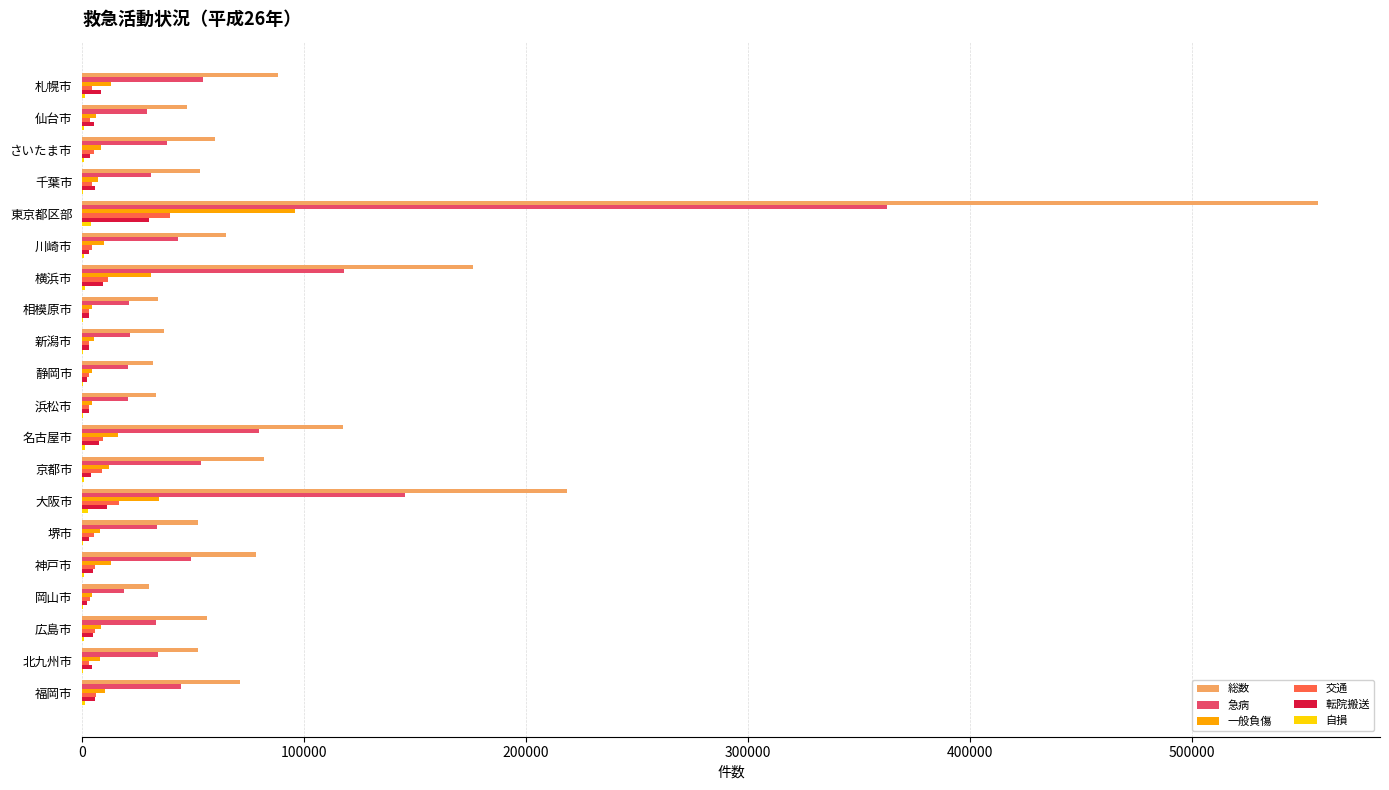

The value of 急病 at 札幌市 is 54477. True or false?

True